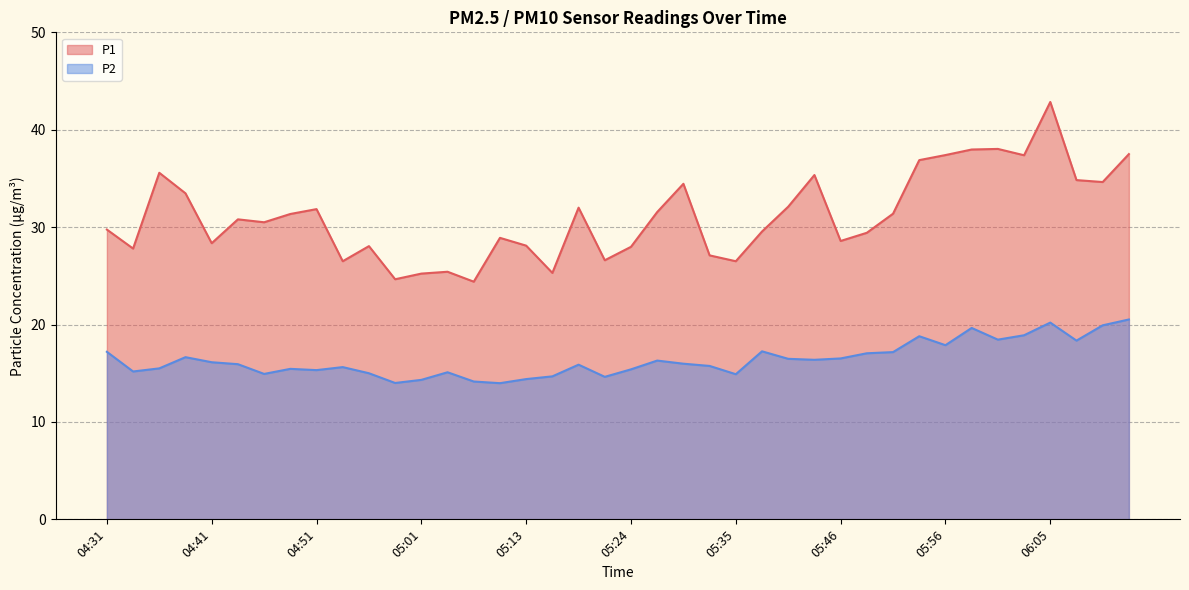

What is the difference between the highest and lowest values at 04:38?

16.8